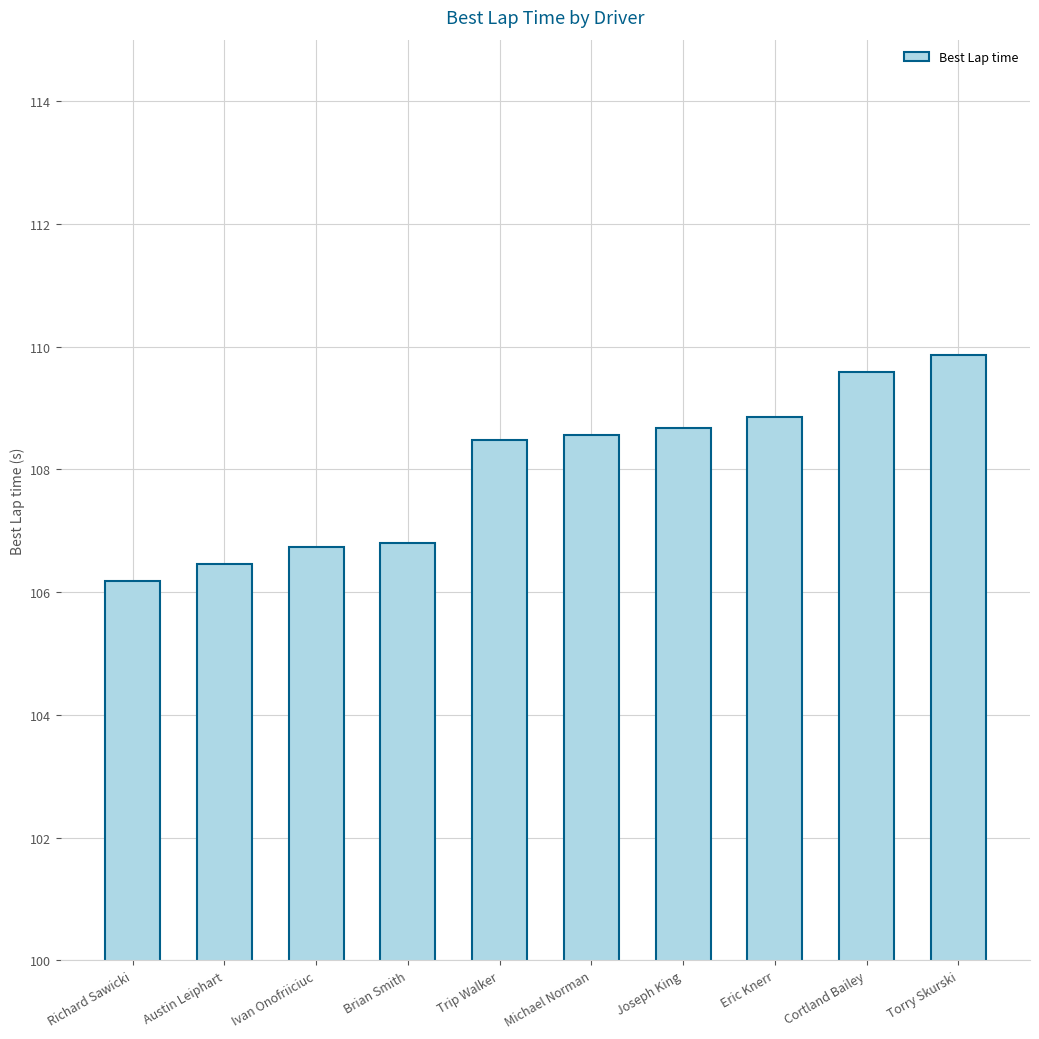

What is the maximum value shown in the chart?

109.9